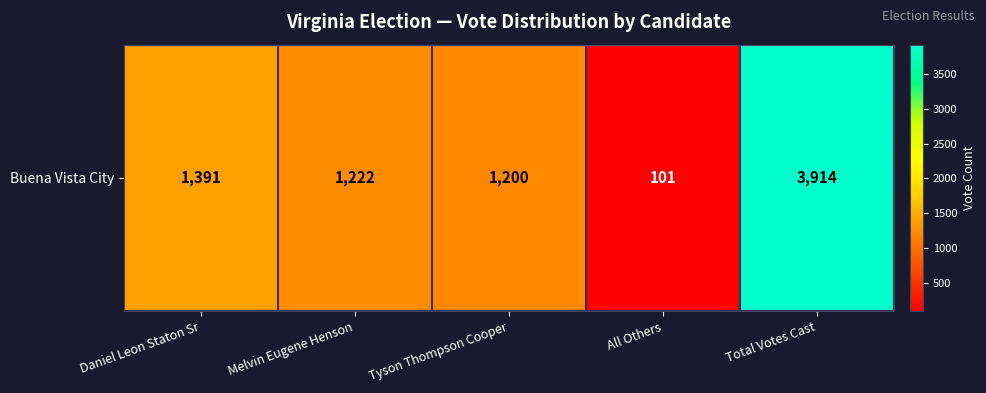

True or false: the data shows 50 at All Others.

False